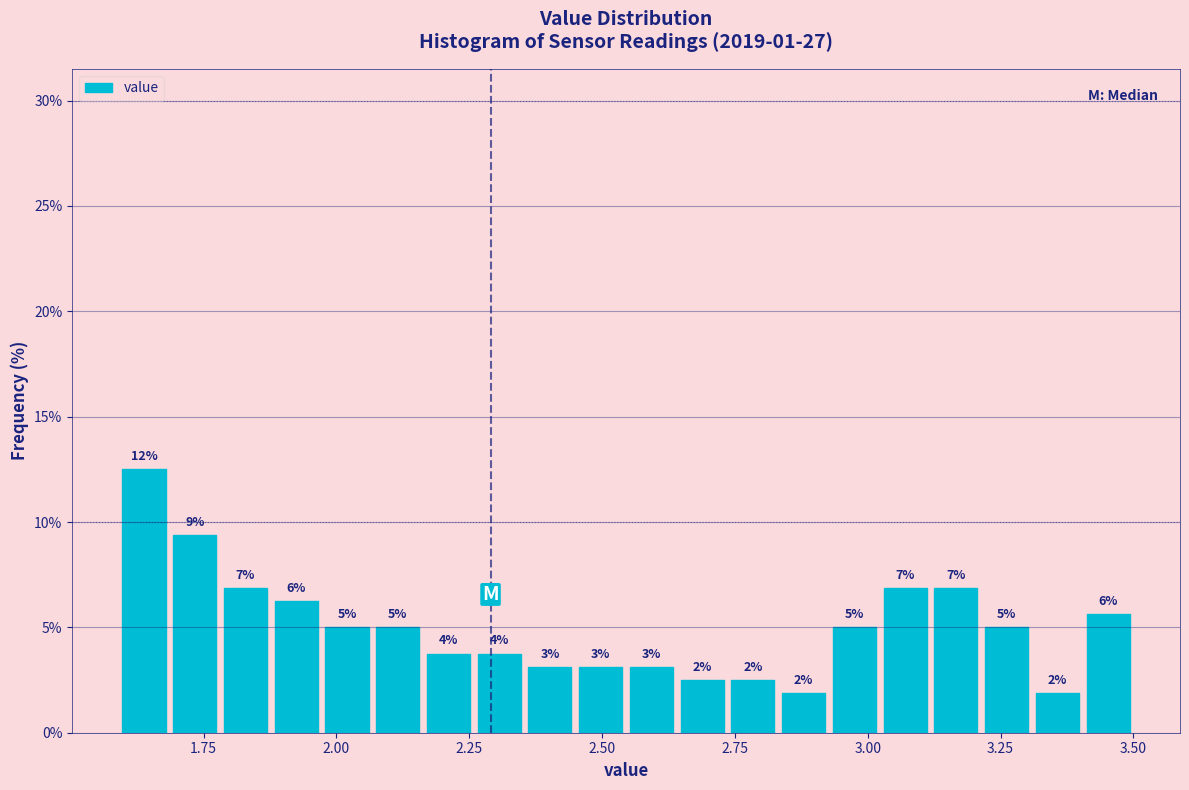

Read against the x-axis, roughly where is the centre of the tallest bar?

1.65